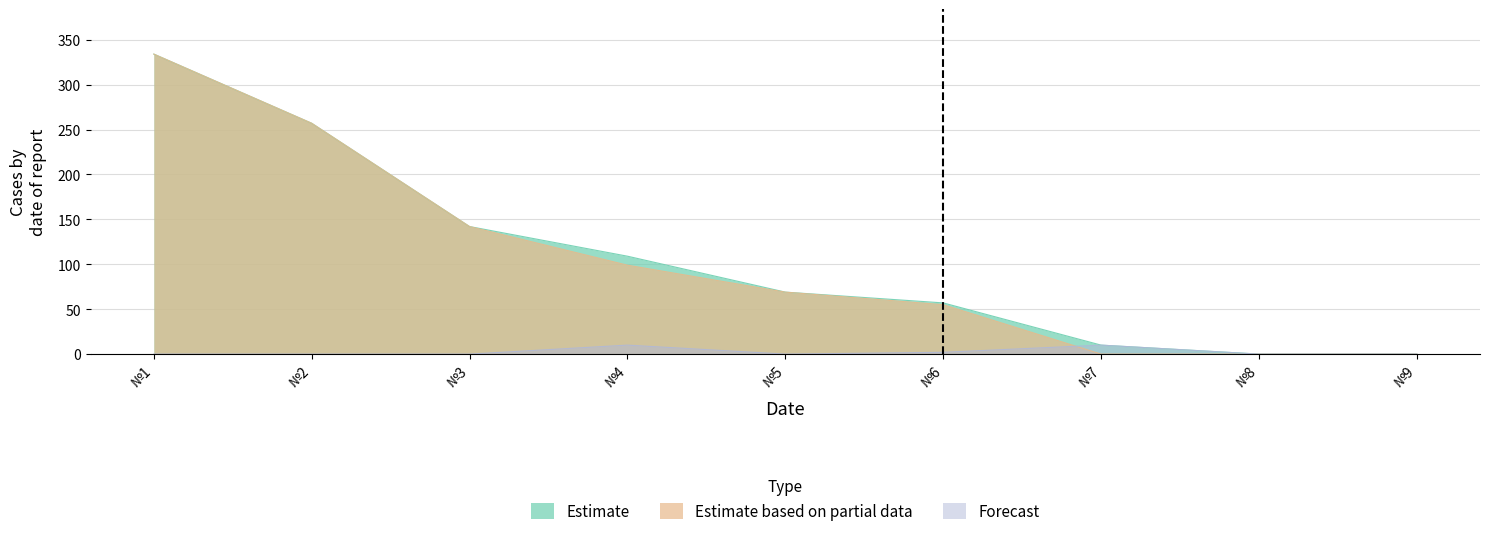

Between which two adjacent categories do Forecast and Estimate based on partial data first intersect?

№6 and №7